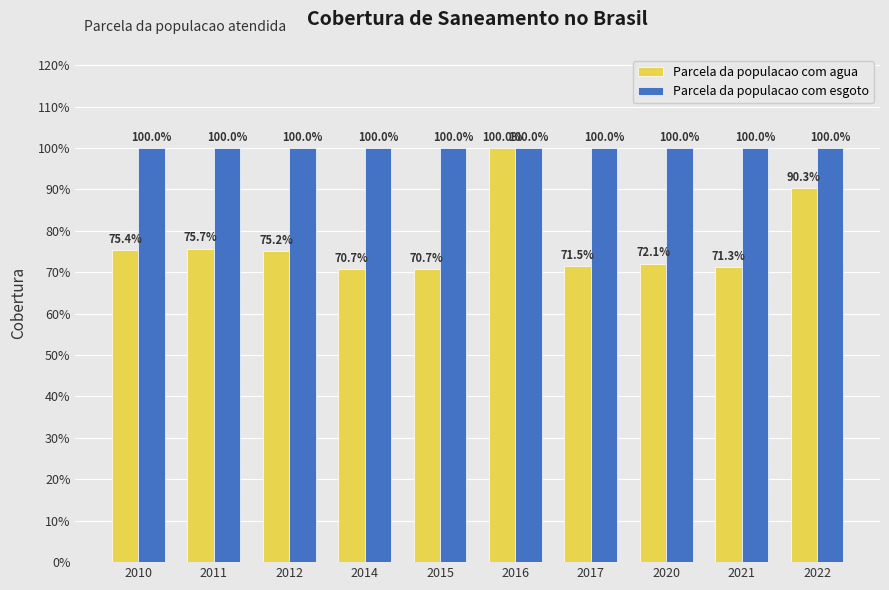

Does the chart contain stacked bars?

No